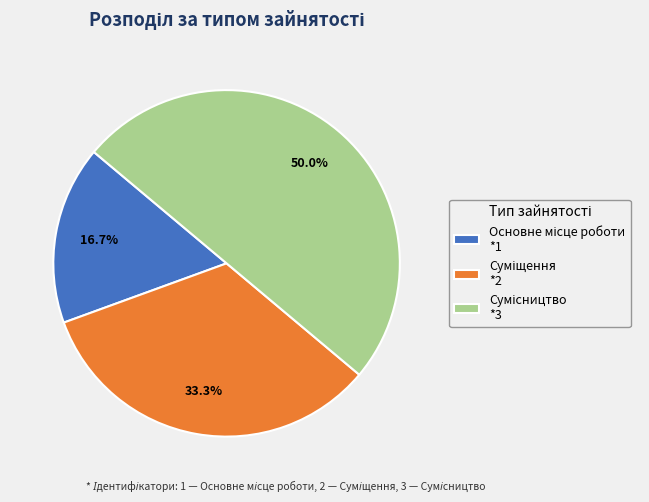

Is Сумісництво the majority of the pie?

No